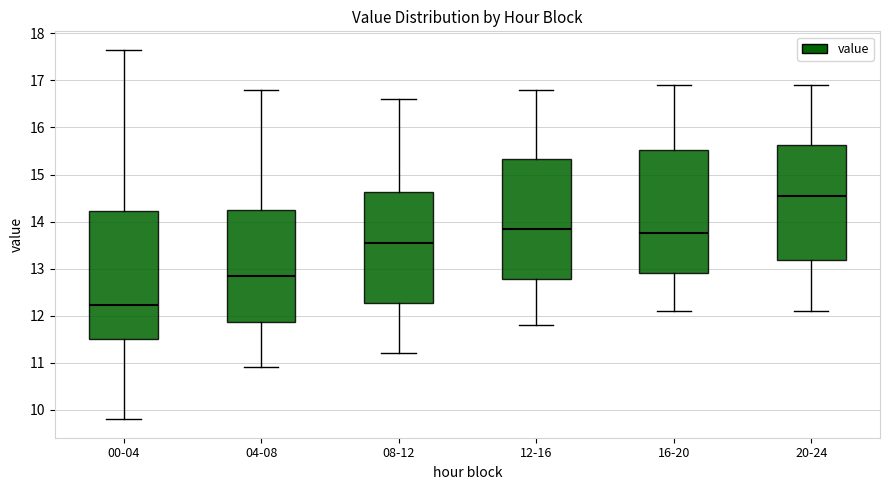

Comparing the boxes themselves (not the whiskers), which one is the tallest?

00-04